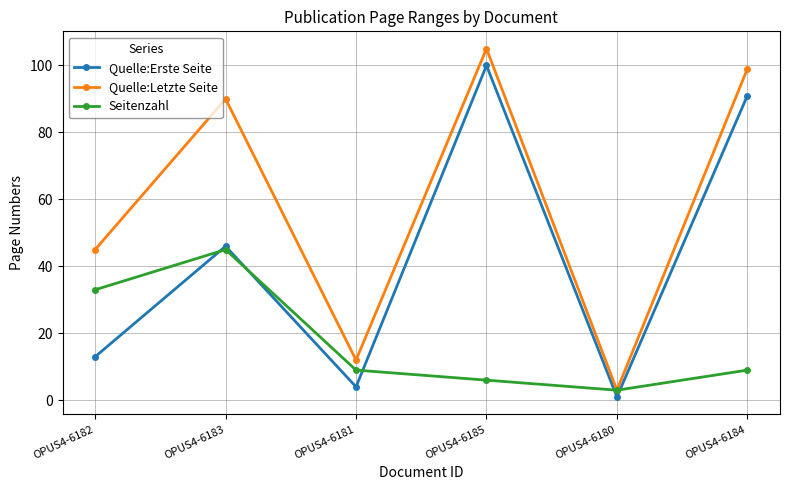

What is the label of the 1st point from the left?

OPUS4-6182